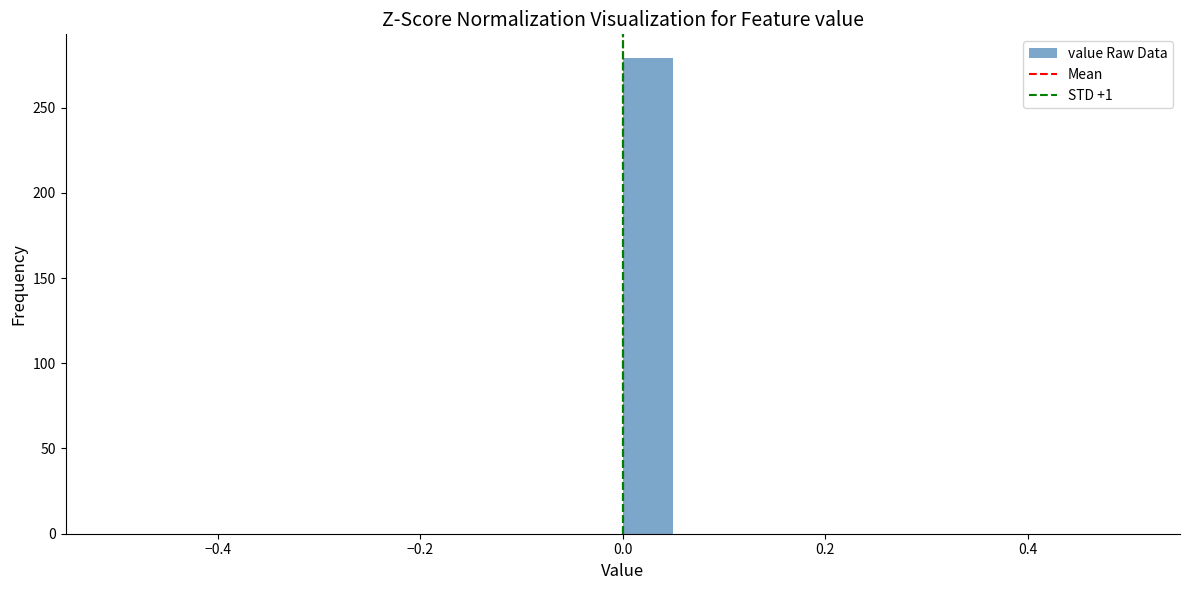

Read against the x-axis, roughly where is the centre of the tallest bar?

0.02